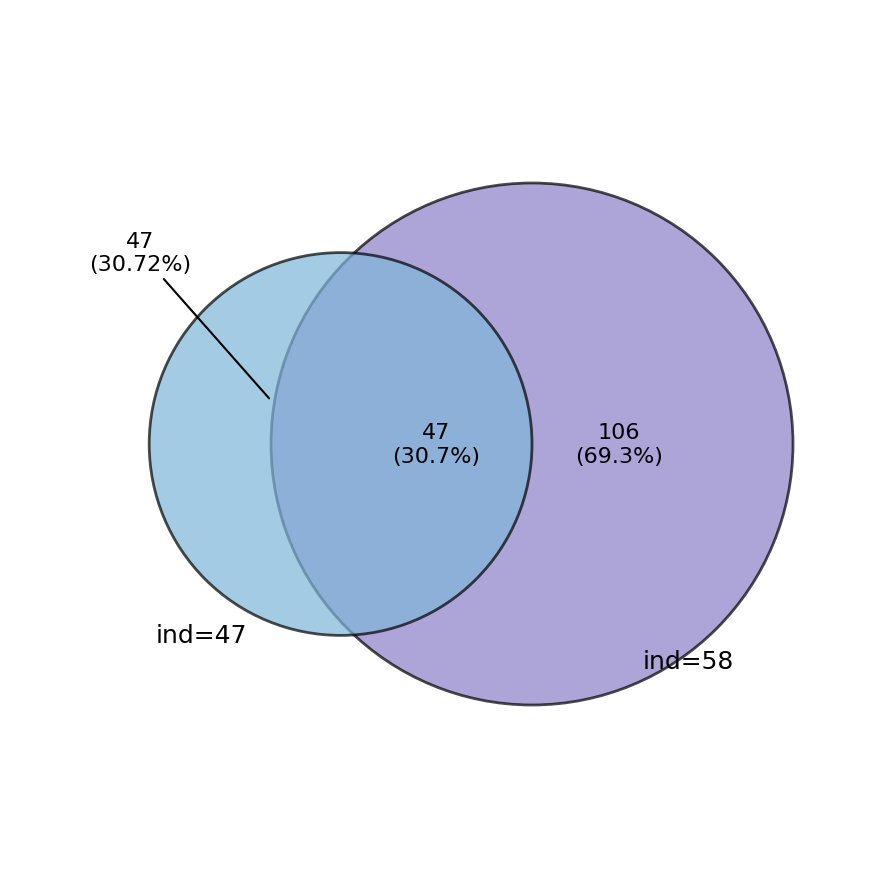

Is there any slice that represents more than half of the pie?

Yes